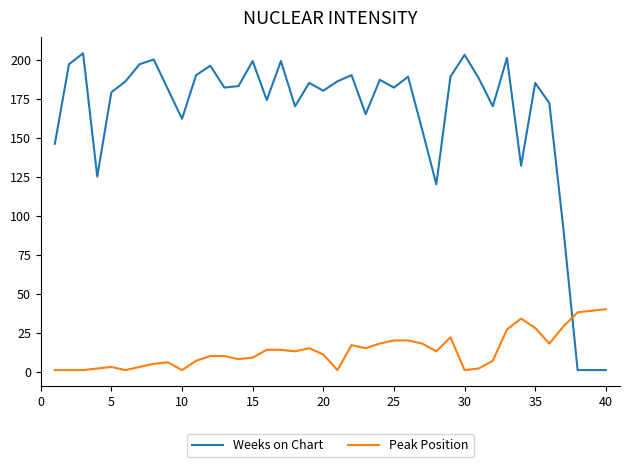

Rank the series by their maximum value, from lowest to highest.

Peak Position, Weeks on Chart